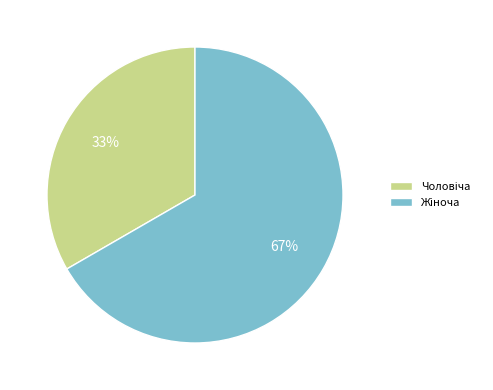

Is there any slice that represents more than half of the pie?

Yes